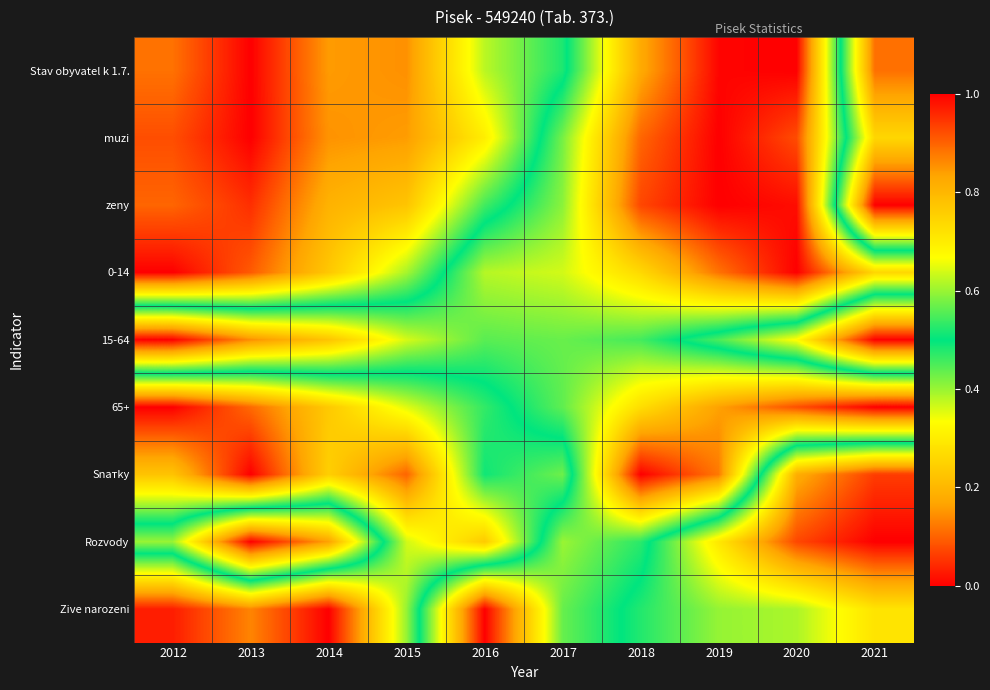

List the series in order of their peak value, lowest first.

Stav obyvatel k 1.7., muzi, zeny, 0-14, 15-64, 65+, Snатky, Rozvody, Zive narozeni